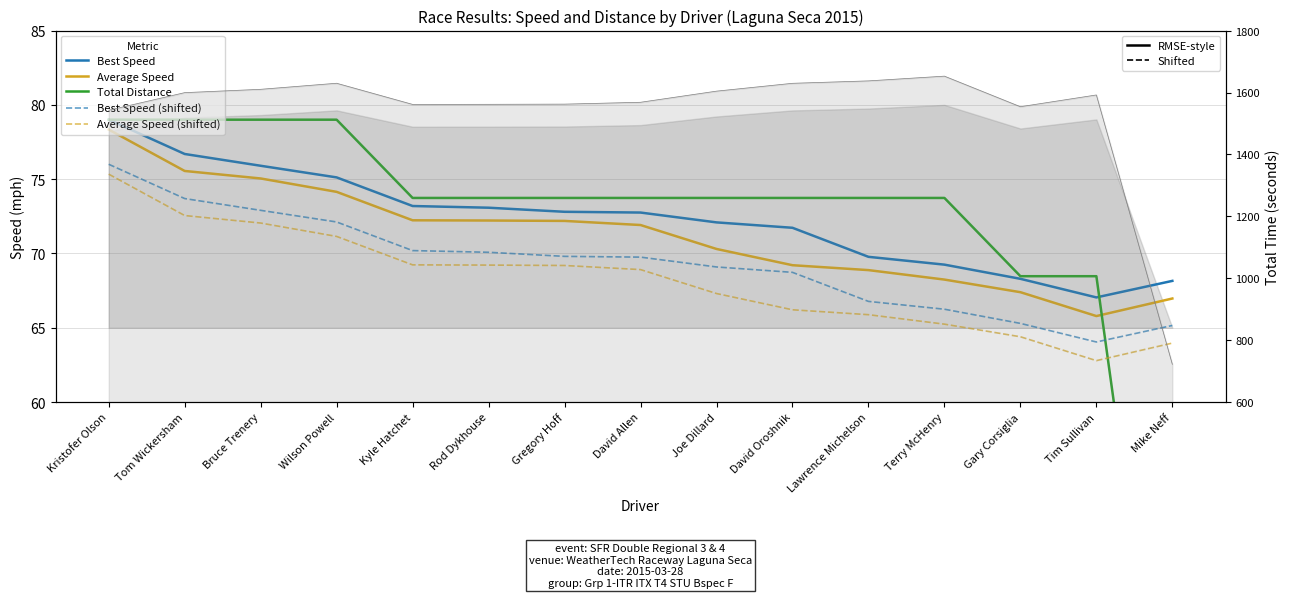

In Best Speed, how many points are lower than both neighbors (excluding endpoints)?

1